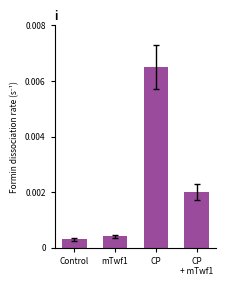

Between CP
+ mTwf1 and Control, which is larger?

CP
+ mTwf1